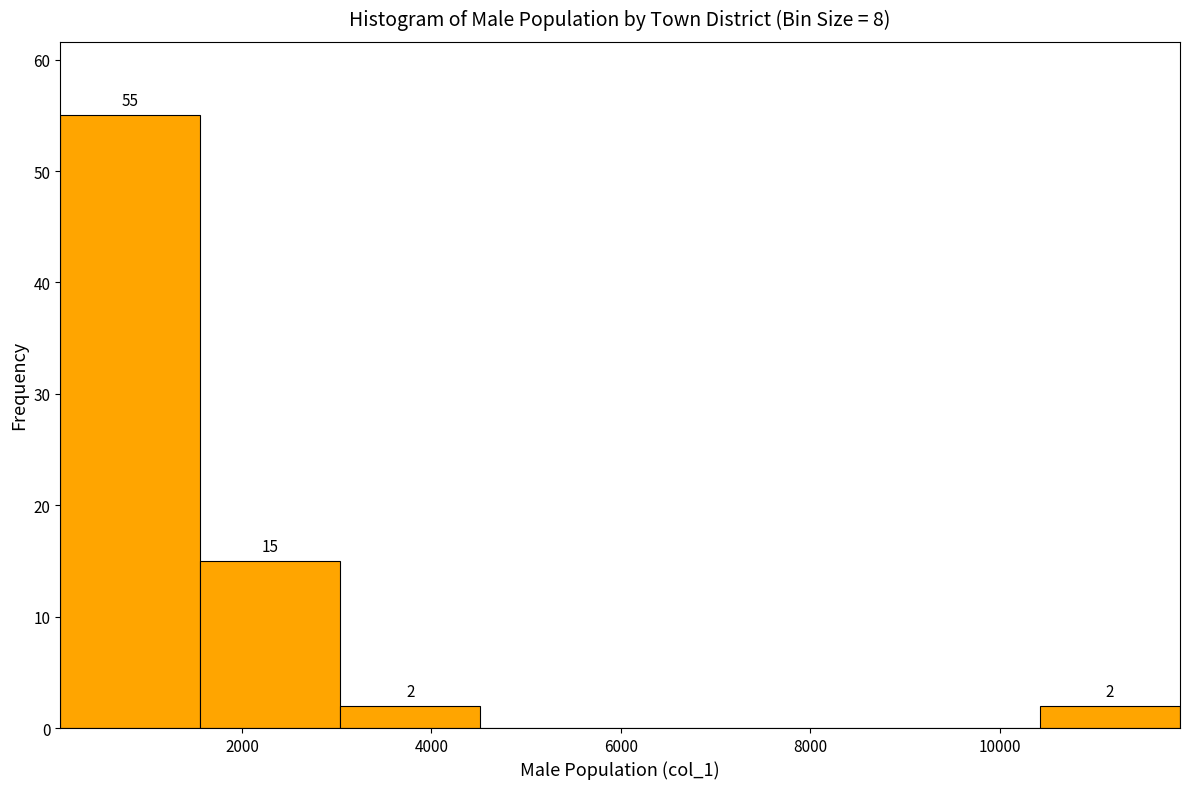

Over which range of the x-axis is the bar tallest?

0 to 1600